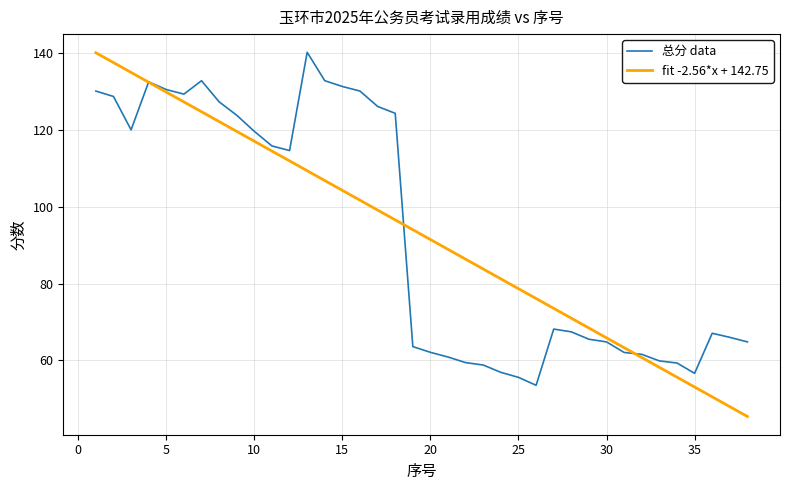

What is the smallest value displayed?

45.4